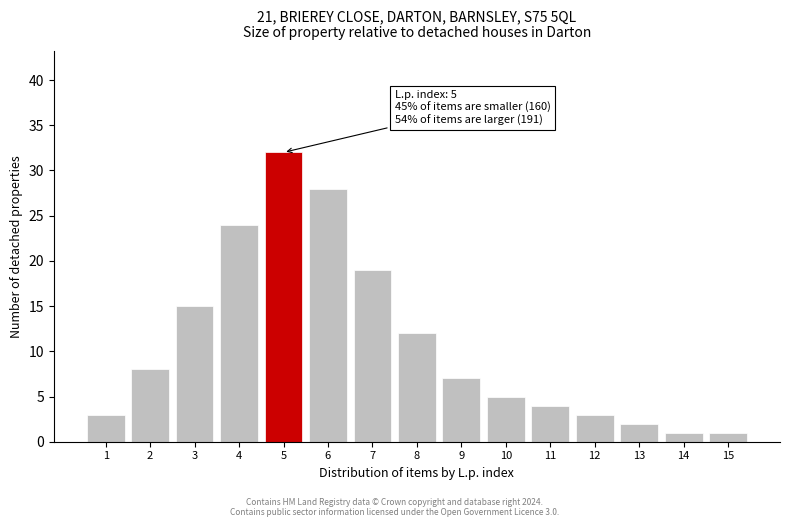

Reading left to right, extract all data points from this chart.

3	8	15	24	32	28	19	12	7	5	4	3	2	1	1